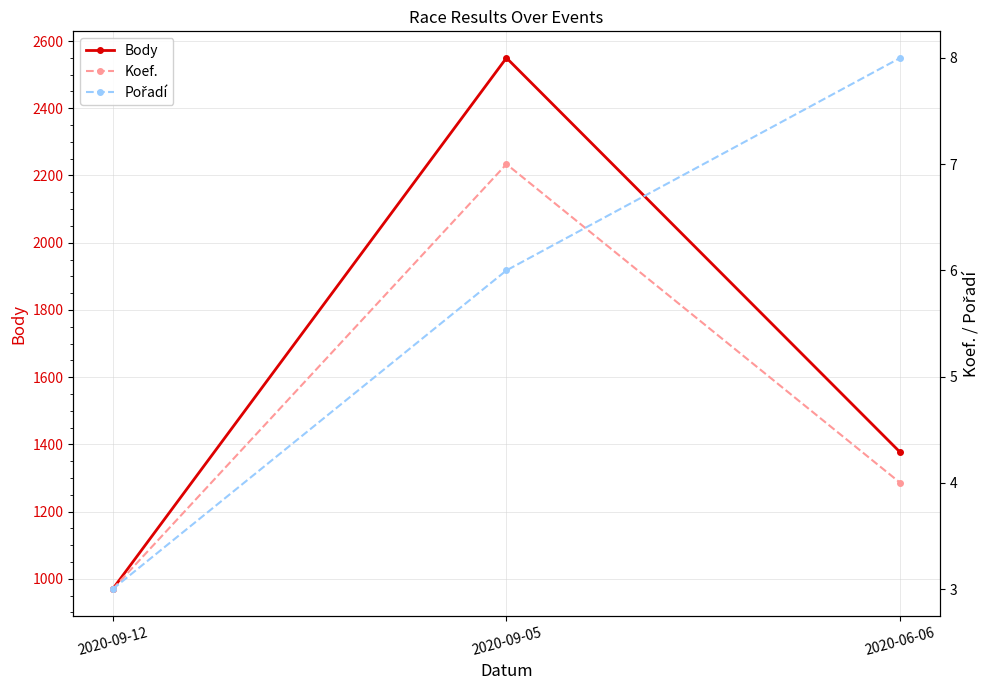

The Body series shows 1376 at 2020-06-06. True or false?

True